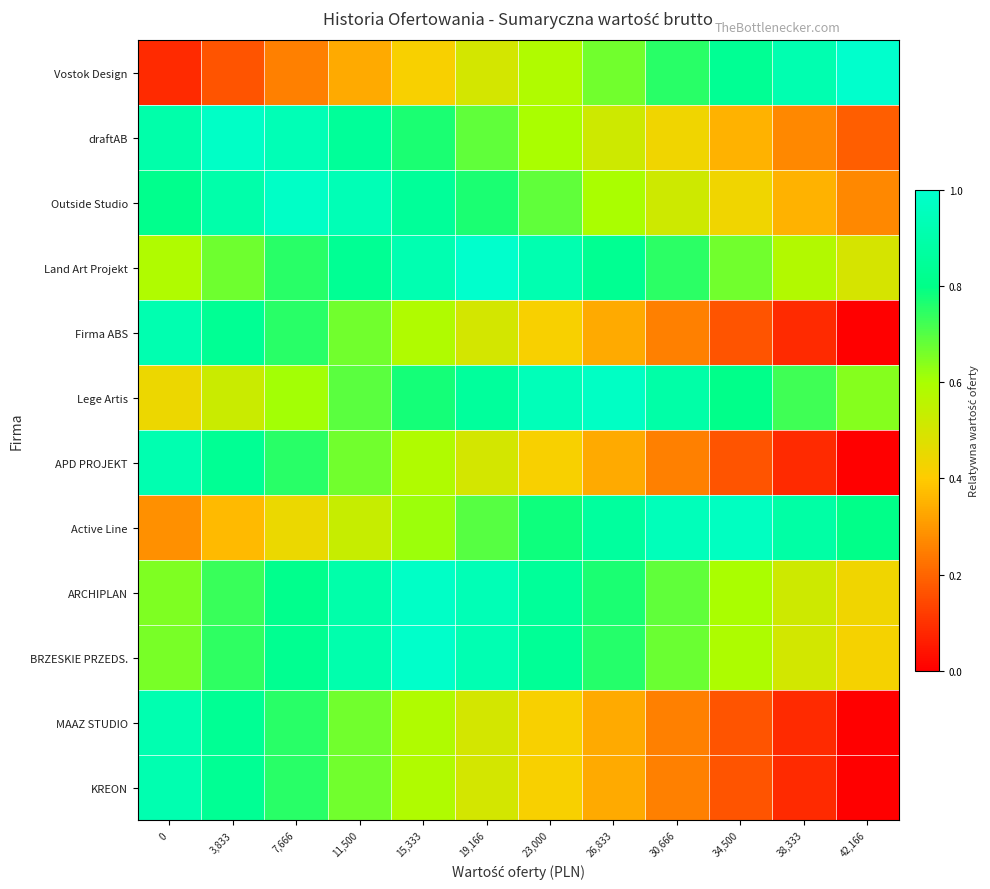

What is the difference between the highest and lowest values at 38,333?

0.8